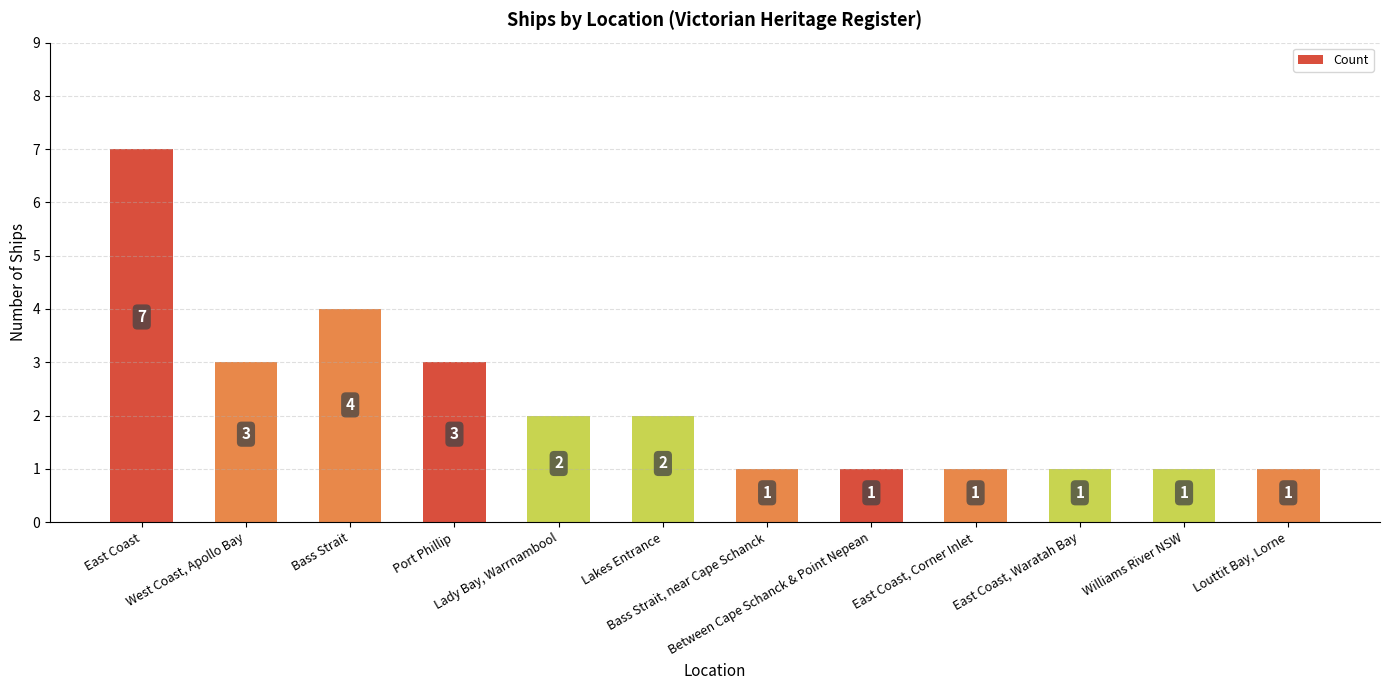

Reading right to left, transcribe all the data shown in this chart.

1	1	1	1	1	1	2	2	3	4	3	7